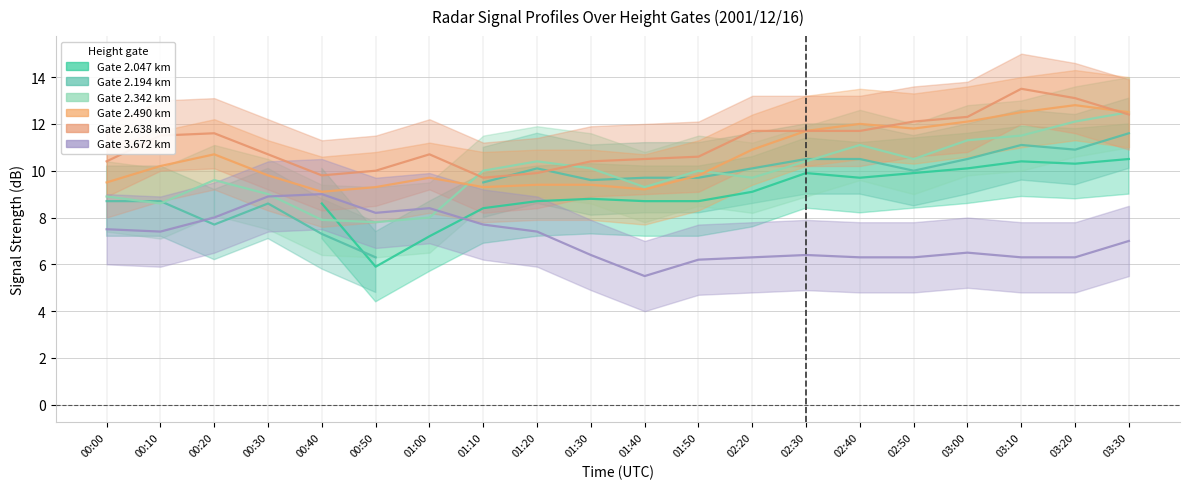

At which category is the sum across all series the highest?

03:30